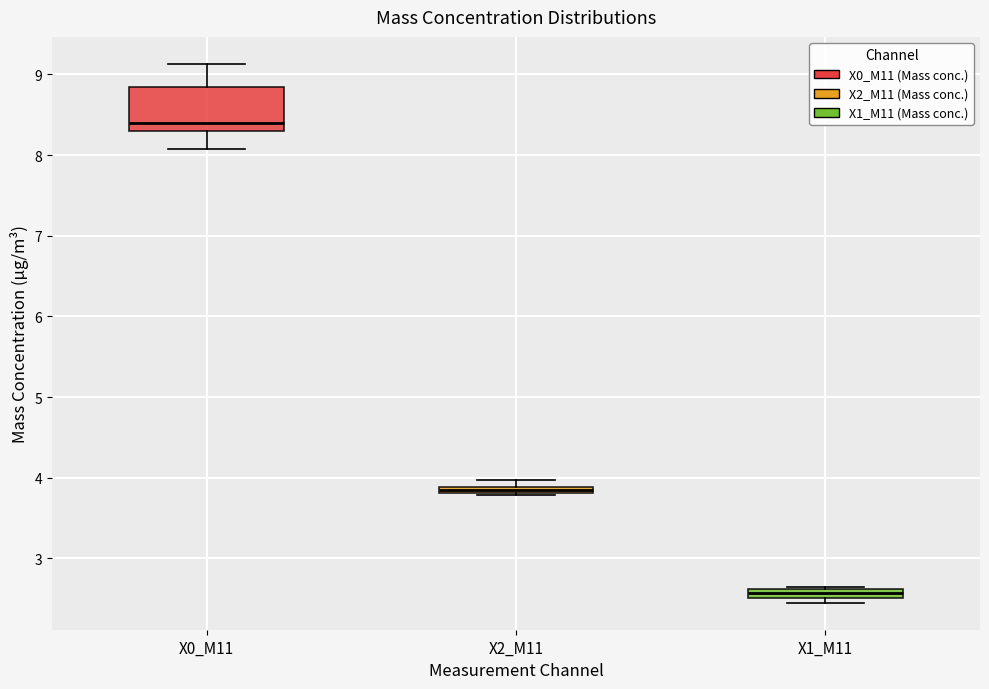

Which box is the tallest, from its lower edge to its upper edge?

X0_M11